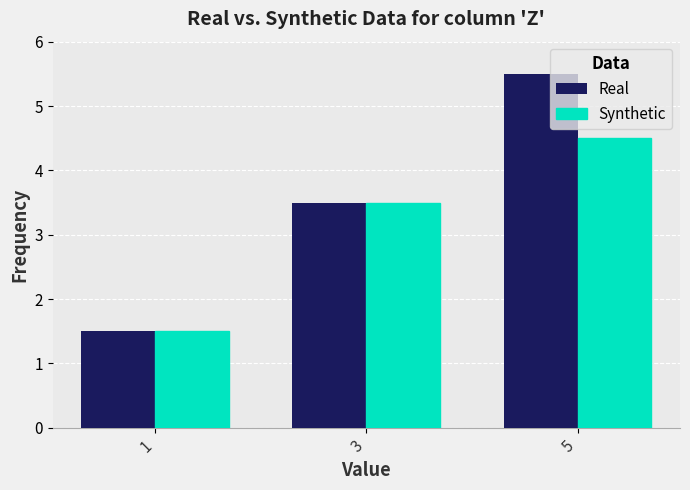

Reading left to right, what are all the values shown in this chart?

Real: 1.5	3.5	5.5
Synthetic: 1.5	3.5	4.5